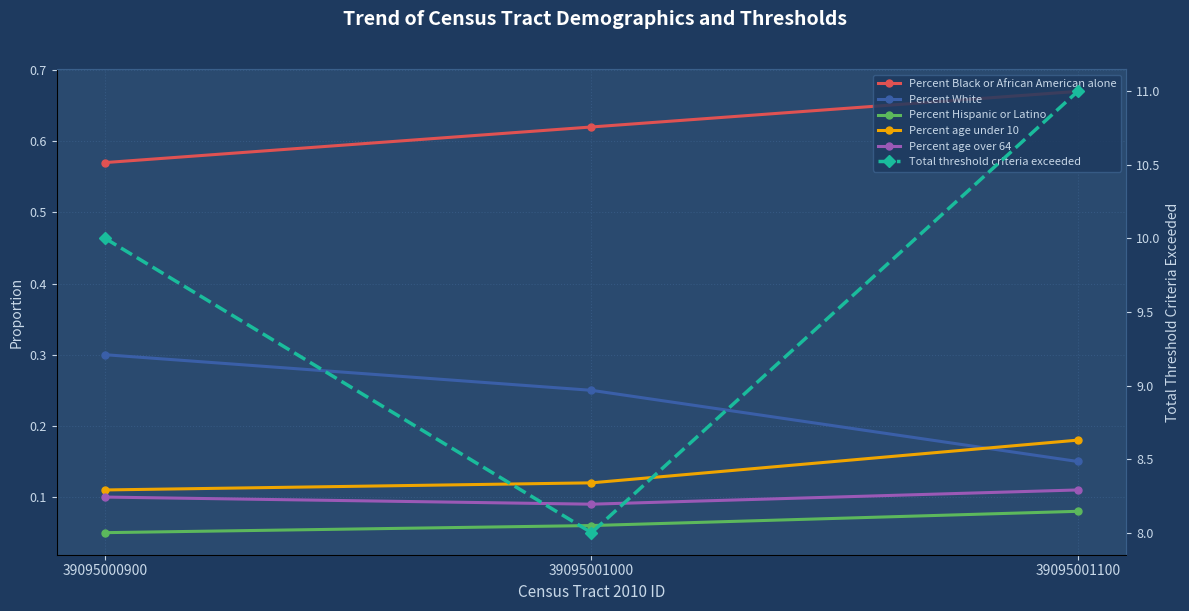

The Percent White series shows 0.2 at 39095000900. True or false?

False